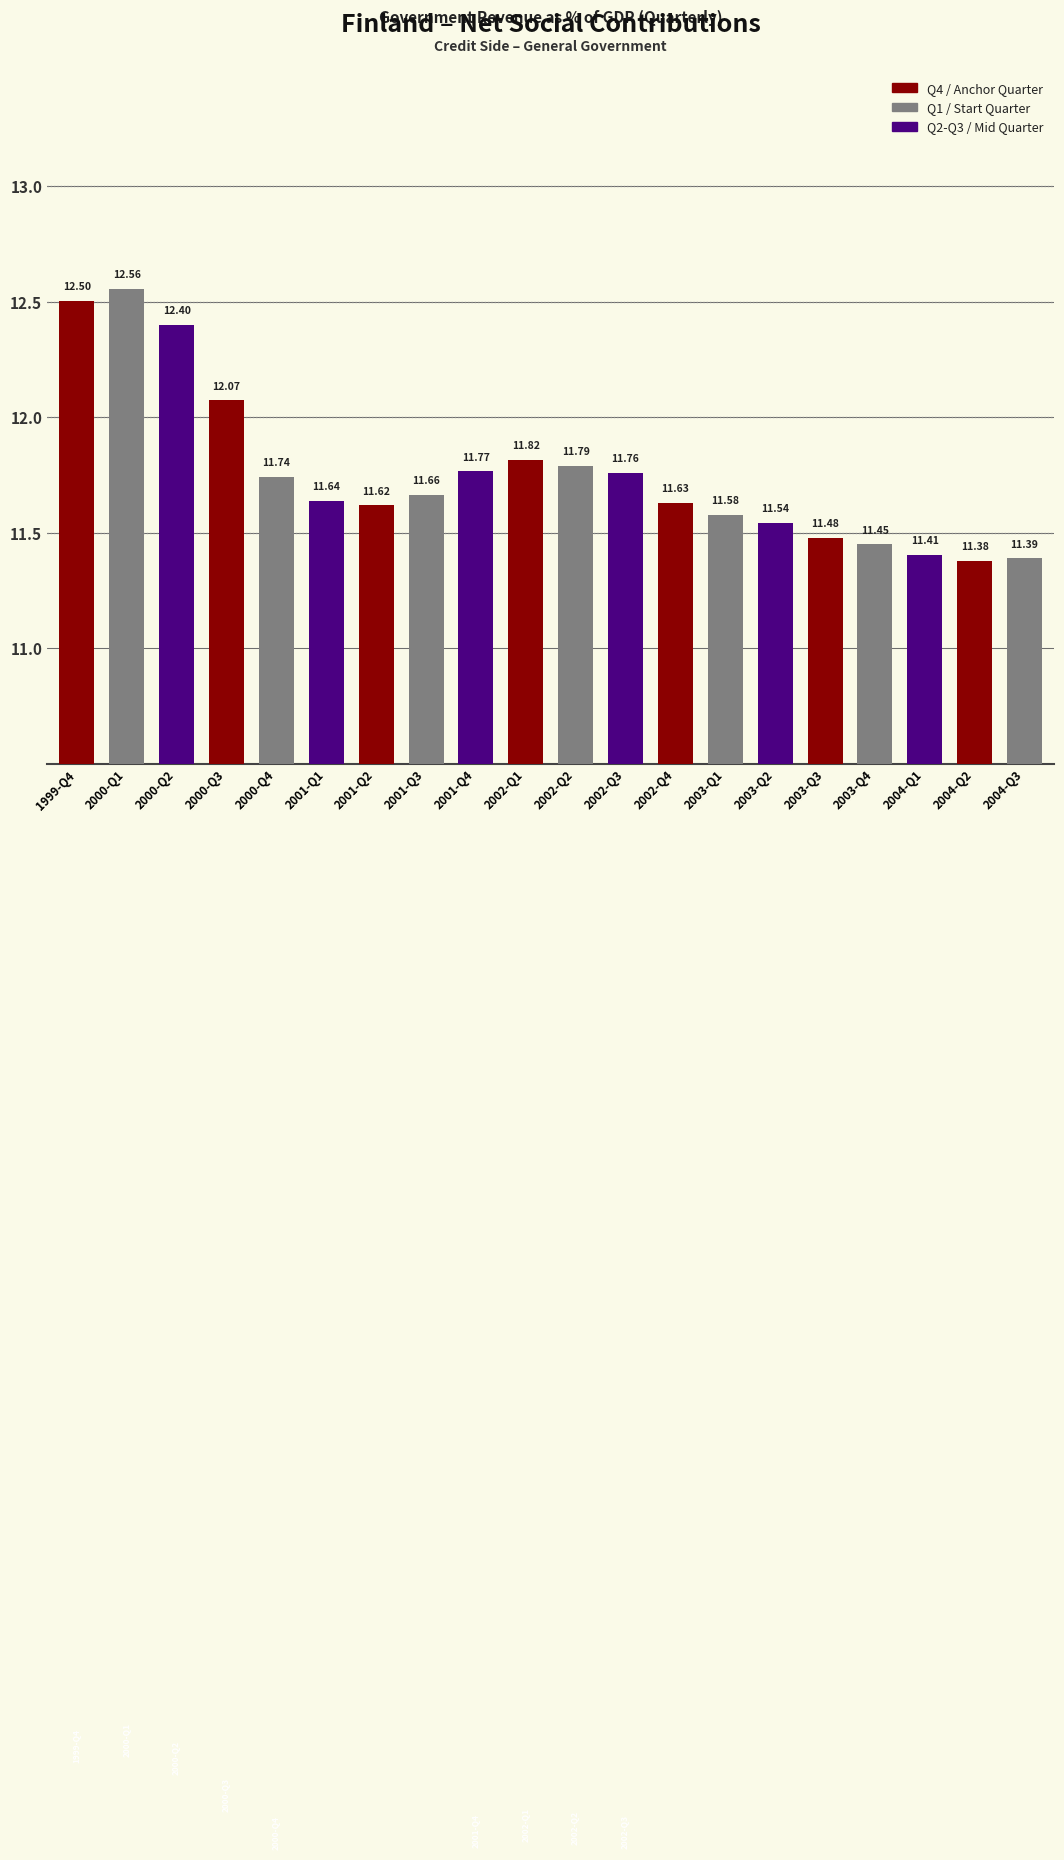

List the labels in order of value, smallest first.

2004-Q2, 2004-Q3, 2004-Q1, 2003-Q4, 2003-Q3, 2003-Q2, 2003-Q1, 2001-Q2, 2002-Q4, 2001-Q1, 2001-Q3, 2000-Q4, 2002-Q3, 2001-Q4, 2002-Q2, 2002-Q1, 2000-Q3, 2000-Q2, 1999-Q4, 2000-Q1